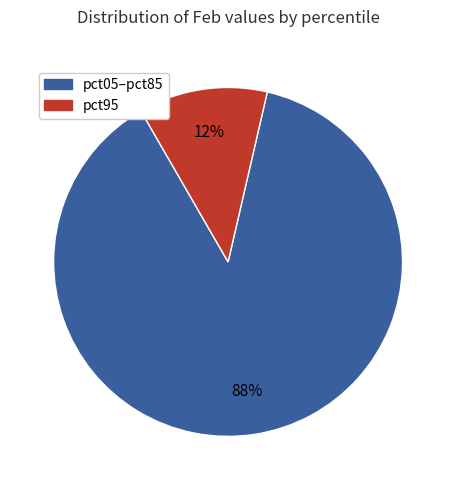

Is there a majority slice in this chart?

Yes